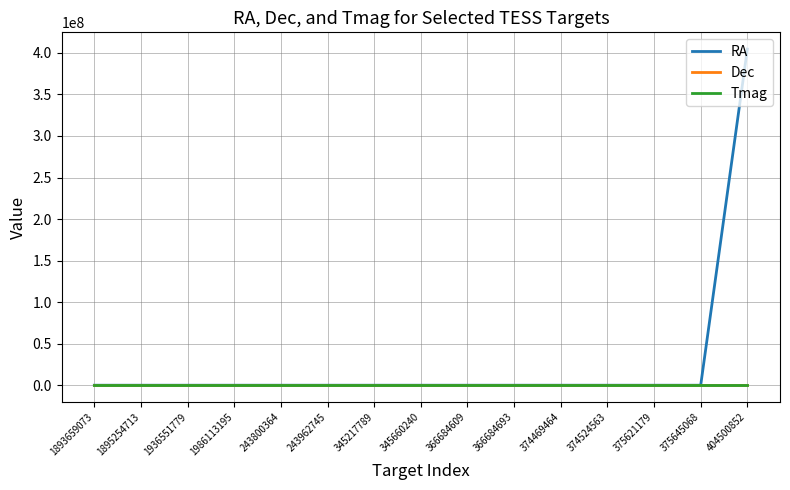

What is the sum of the RA values at 374469464 and 345217789?

608.4